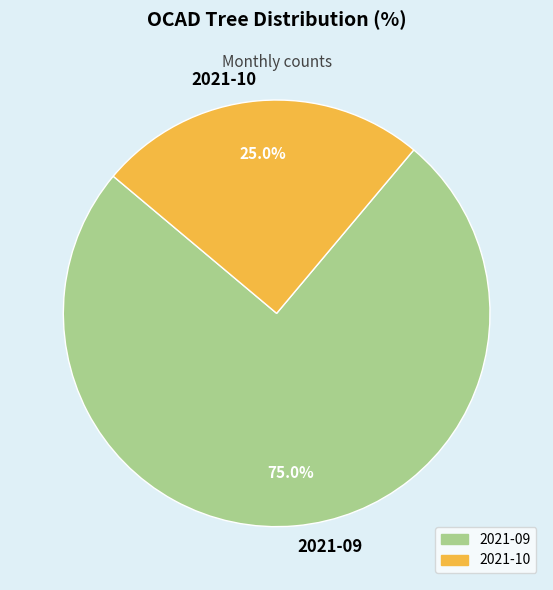

Approximately how many times larger is the value at 2021-10 compared to 2021-09?

0.3